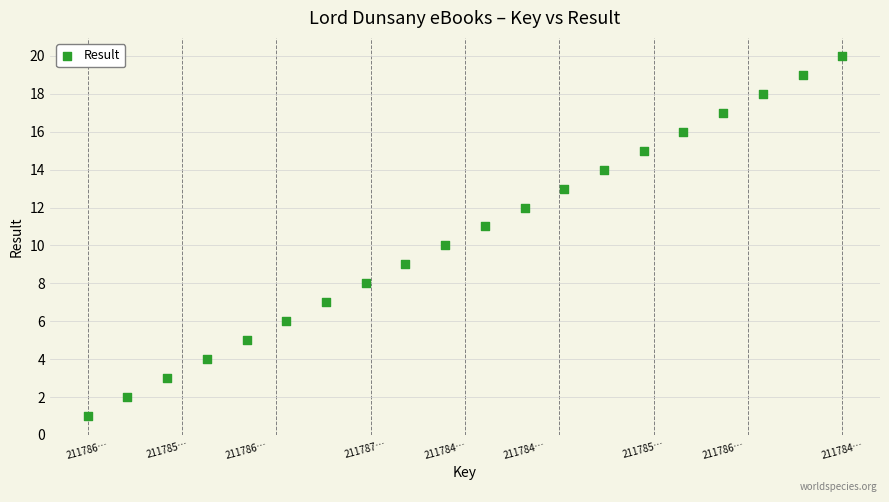

What is the range of Y values (max minus min)?

19